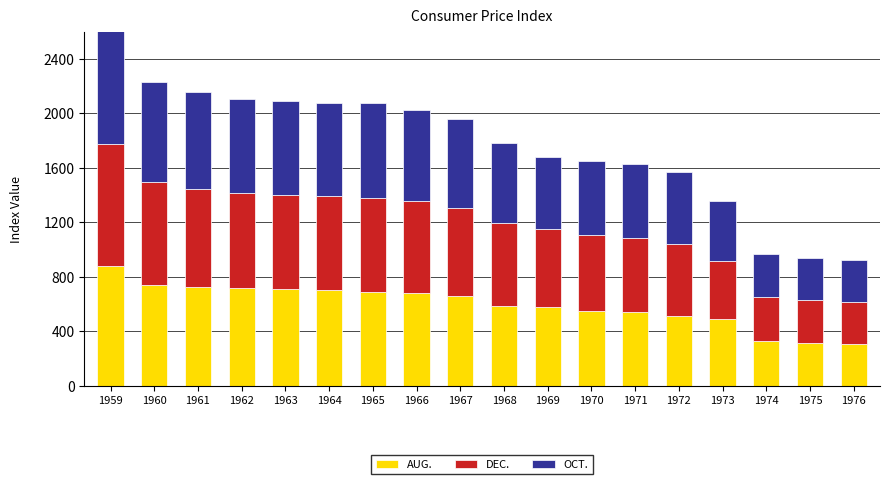

Rank the series by their average value, from lowest to highest.

OCT., DEC., AUG.